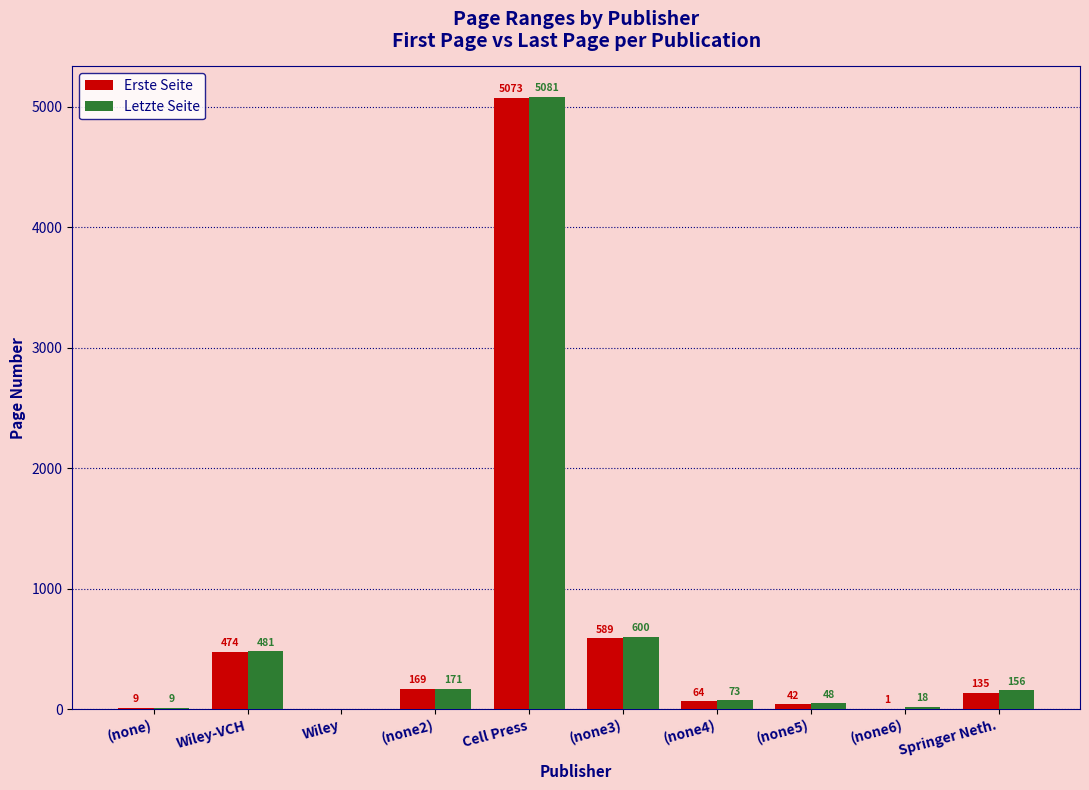

Where does the Erste Seite series first go above 135?

Wiley-VCH